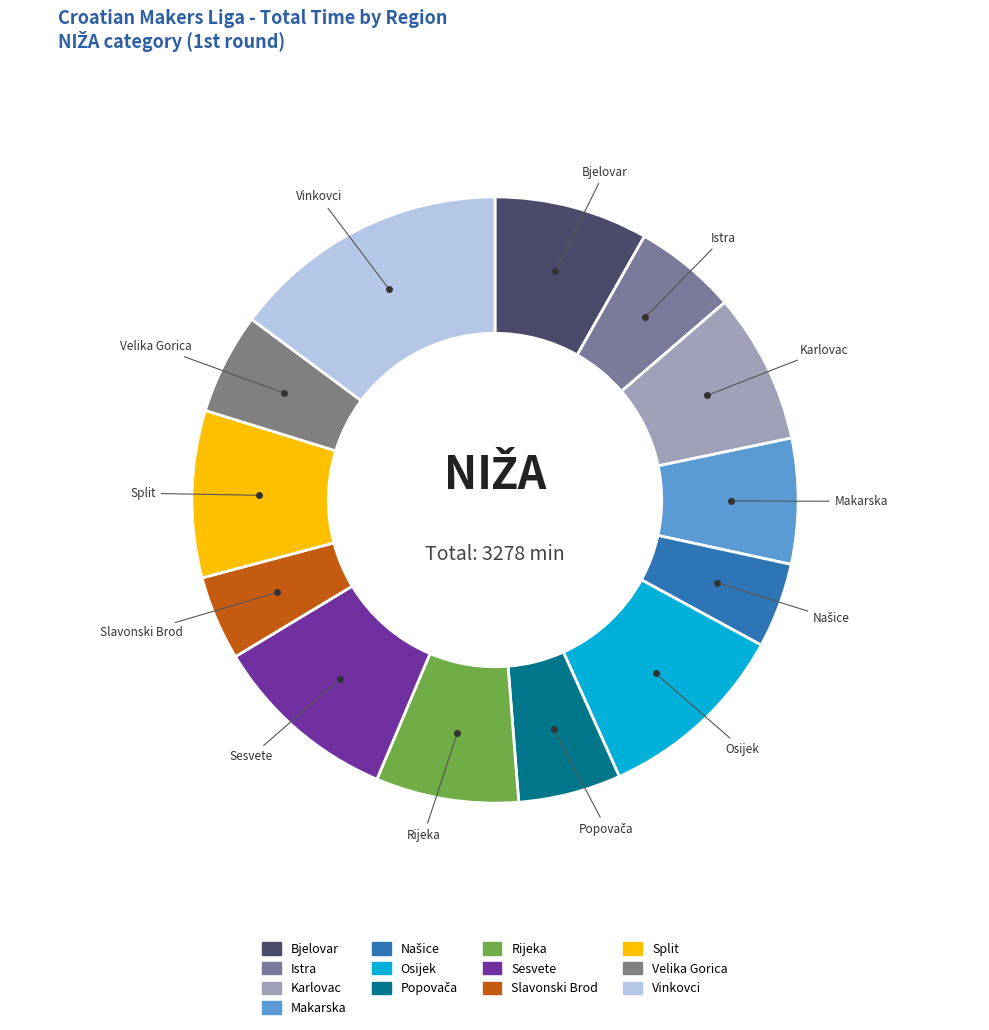

Is it true that Karlovac is 1% of the pie?

False